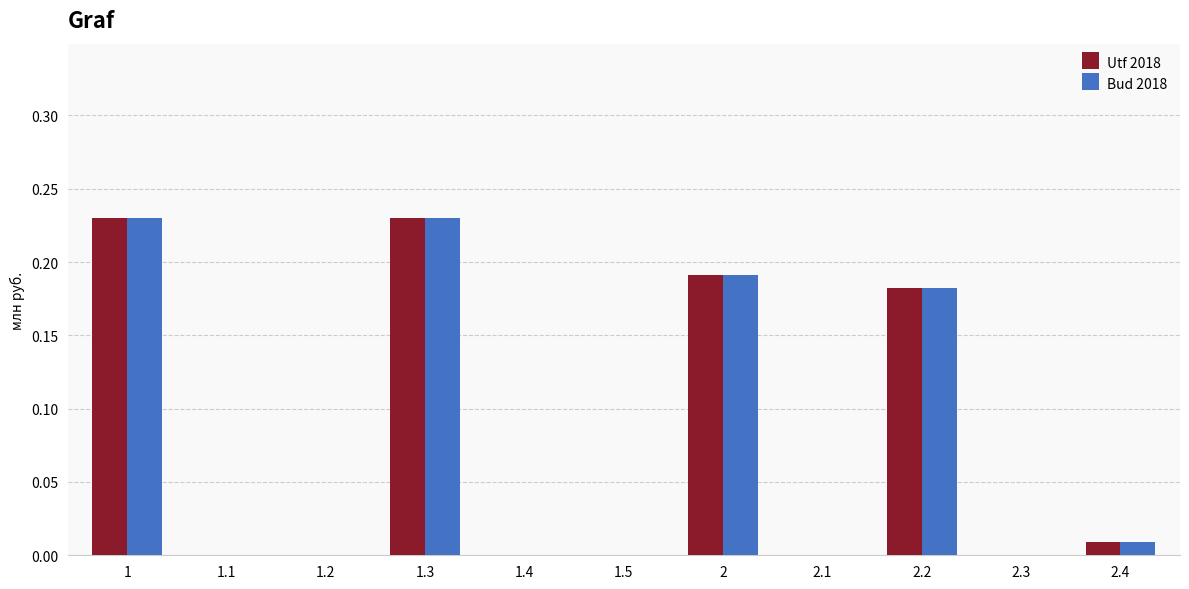

Is the value of Utf 2018 at 2.4 greater than the value of Bud 2018 at 2.1?

Yes